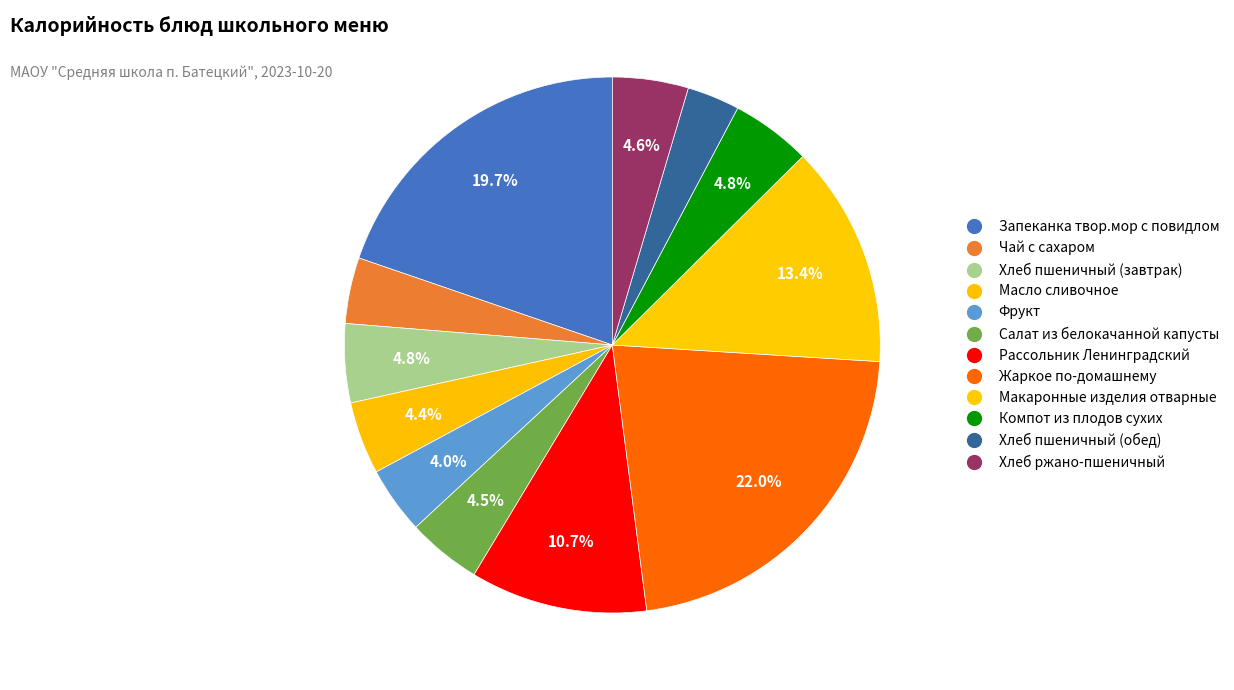

Between Хлеб пшеничный (обед) and Компот из плодов сухих, which is larger?

Компот из плодов сухих